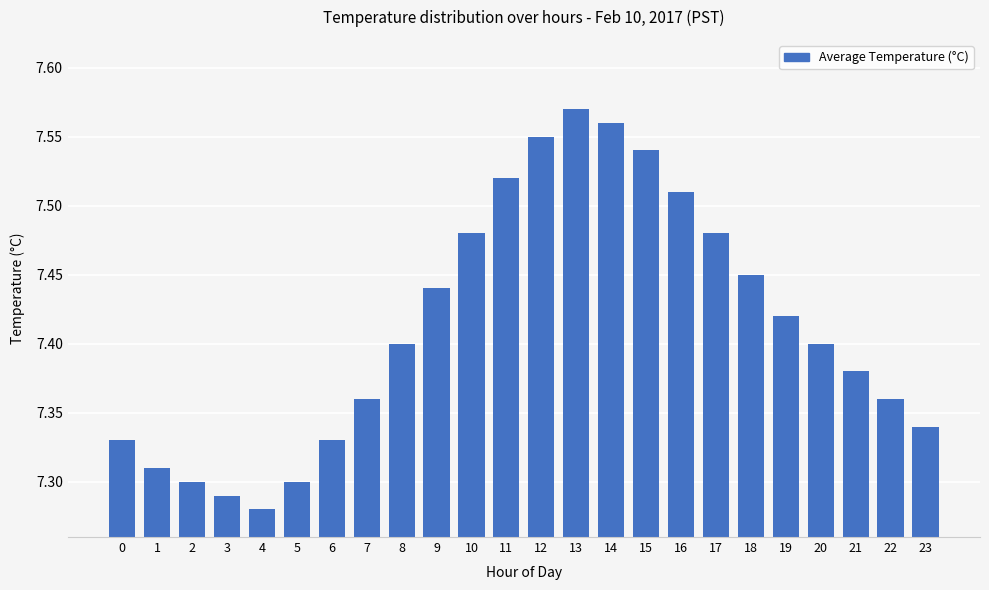

What is the change in value from 20 to 23?

-0.1